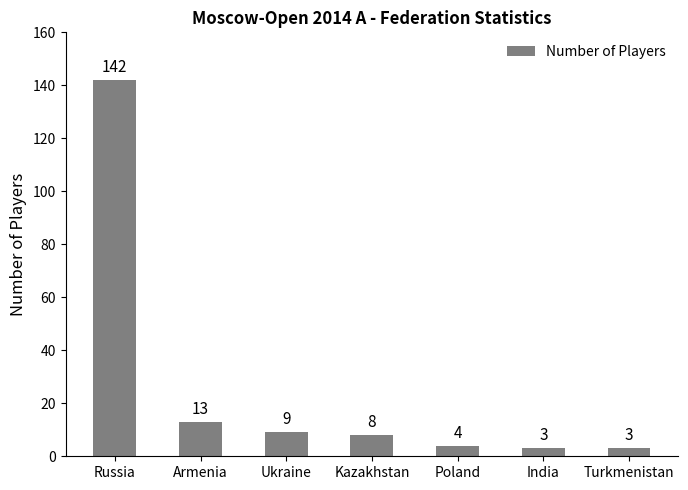

What is the label of the 5th bar from the right?

Ukraine